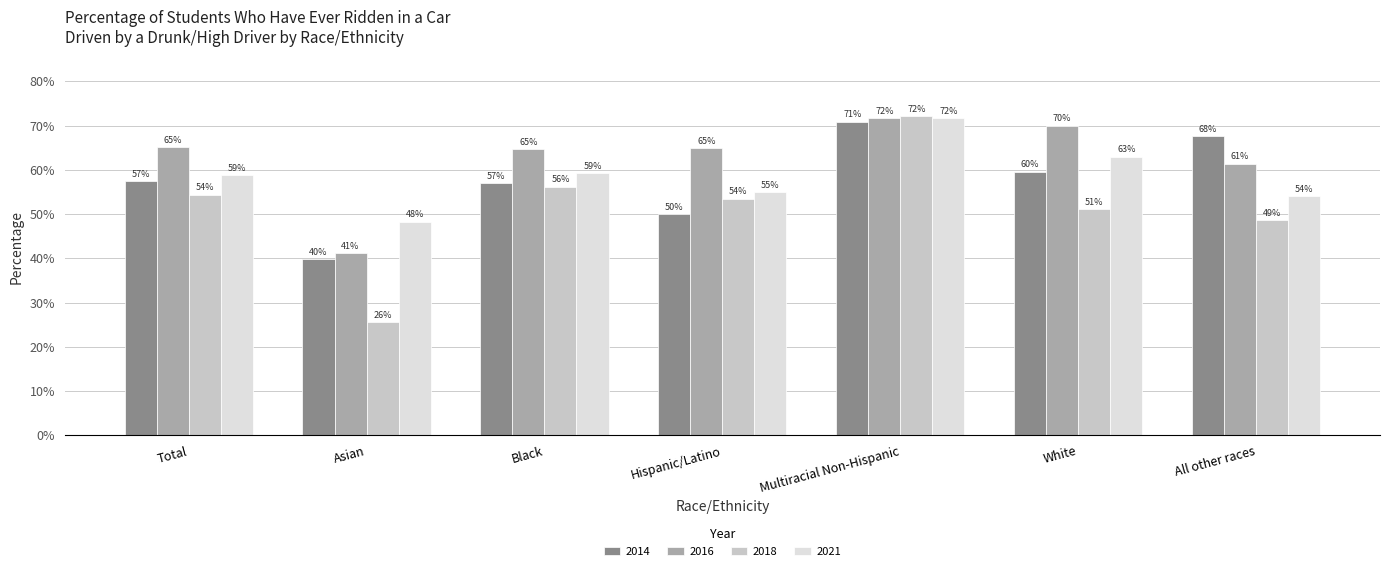

List the series in order of their peak value, highest first.

2018, 2016, 2021, 2014